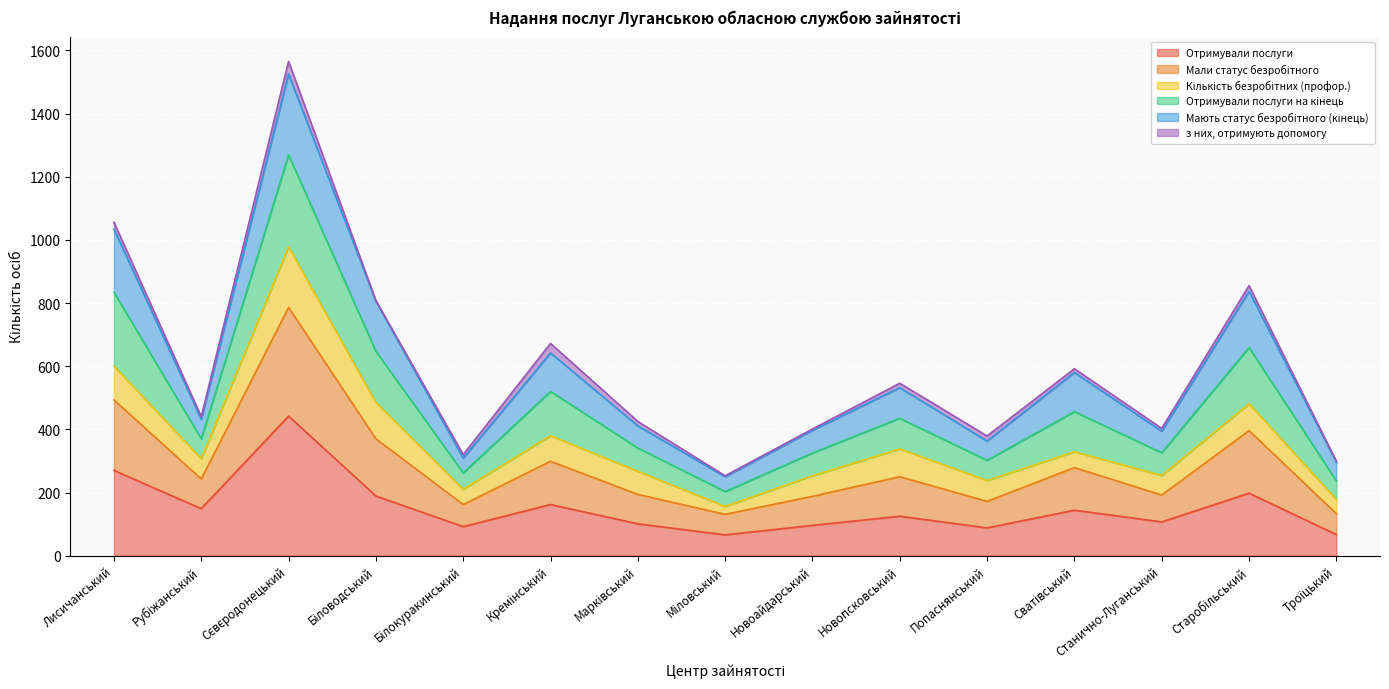

At which label does Отримували послуги на кінець first exceed 440?

Лисичанський